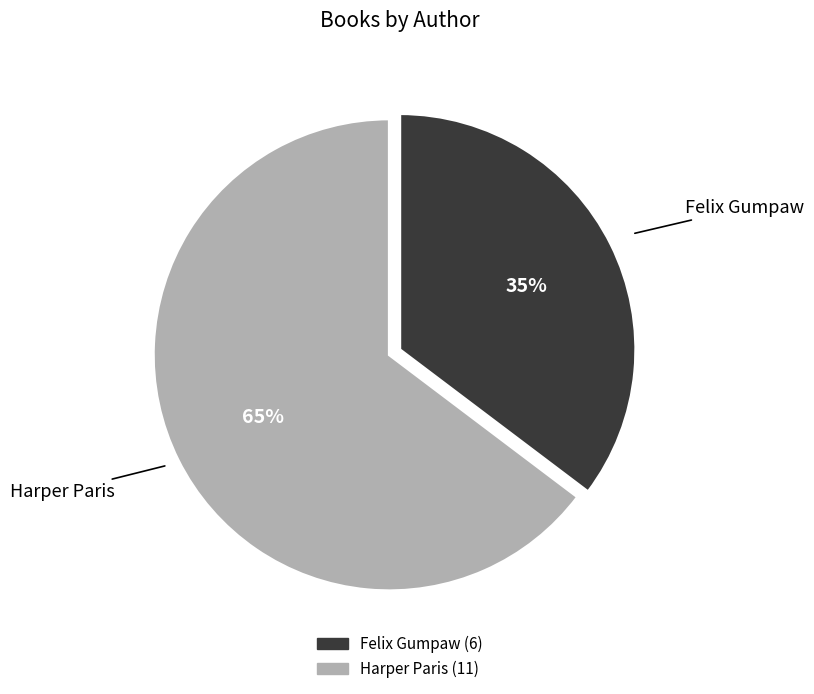

To the nearest percent, what is the average slice percentage?

50%